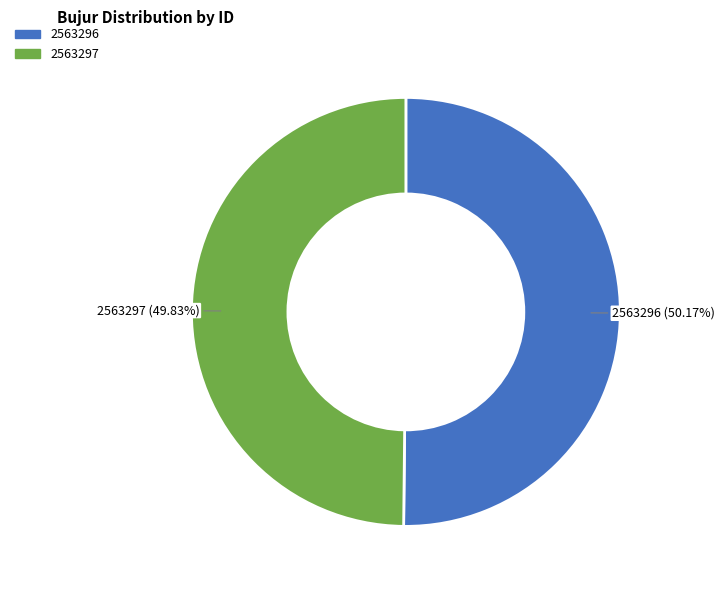

Count the number of slices in the pie.

2